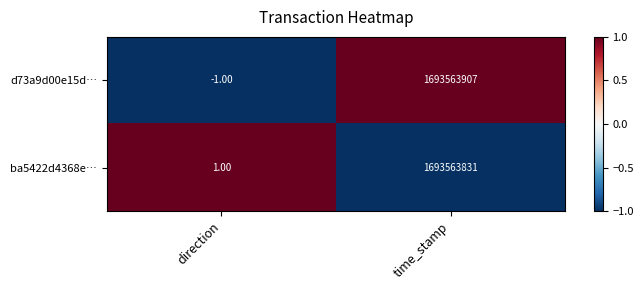

Count the number of categories in the chart.

2